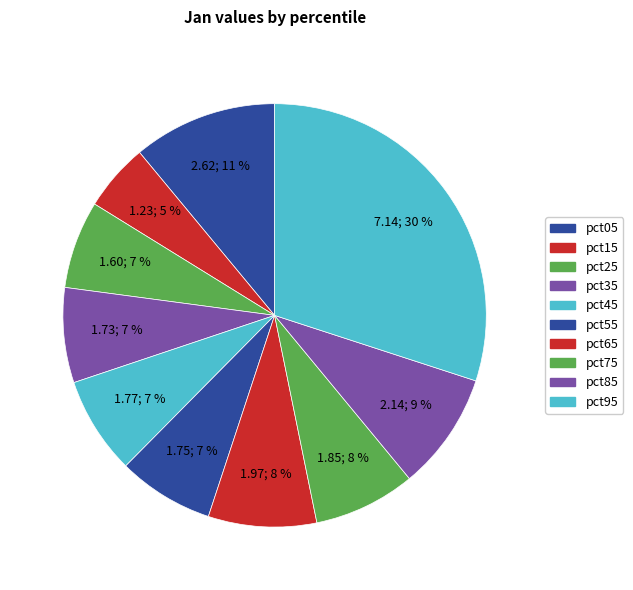

Which category has the smallest portion of the pie?

pct15